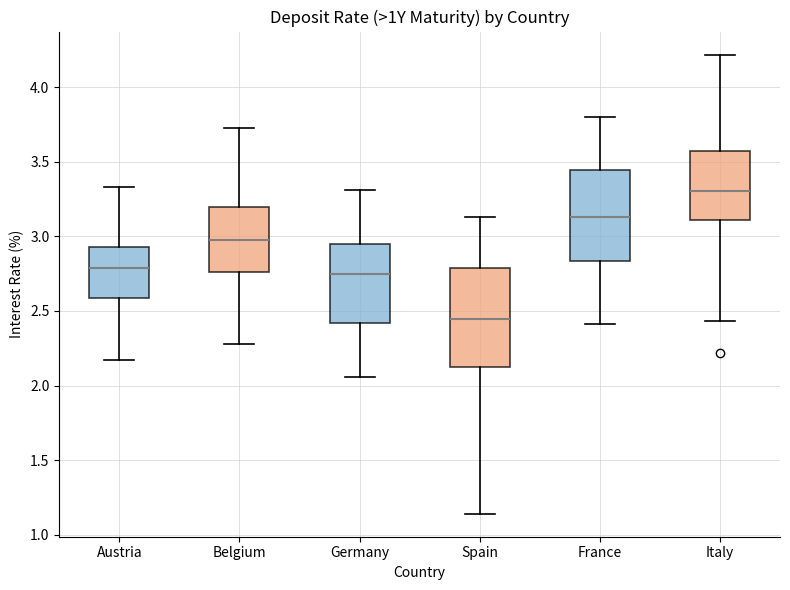

Reading left to right, transcribe this box plot: for each box, give where its median line is, the range the box spans, and where its two whiskers end, as read against the y-axis. The values are not printed on the chart, so give them approximately, as read against the axis.

Austria: median 2.80, box 2.60 to 2.95, whiskers 2.15 to 3.35
Belgium: median 3.00, box 2.75 to 3.20, whiskers 2.30 to 3.75
Germany: median 2.75, box 2.40 to 2.95, whiskers 2.05 to 3.30
Spain: median 2.45, box 2.10 to 2.80, whiskers 1.15 to 3.15
France: median 3.15, box 2.85 to 3.45, whiskers 2.40 to 3.80
Italy: median 3.30, box 3.10 to 3.55, whiskers 2.45 to 4.20